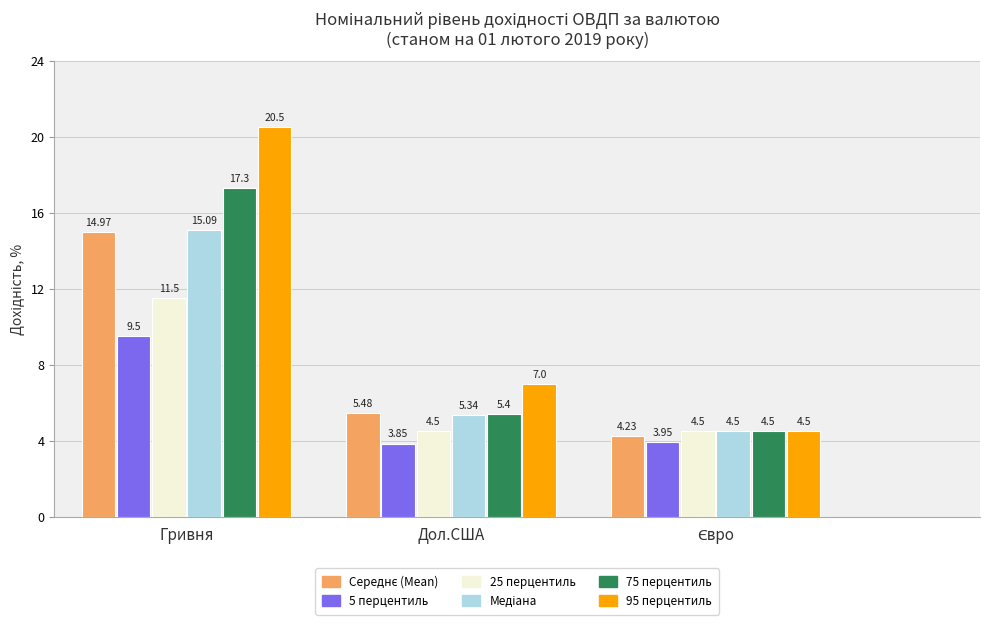

At which category is the sum across all series the highest?

Гривня